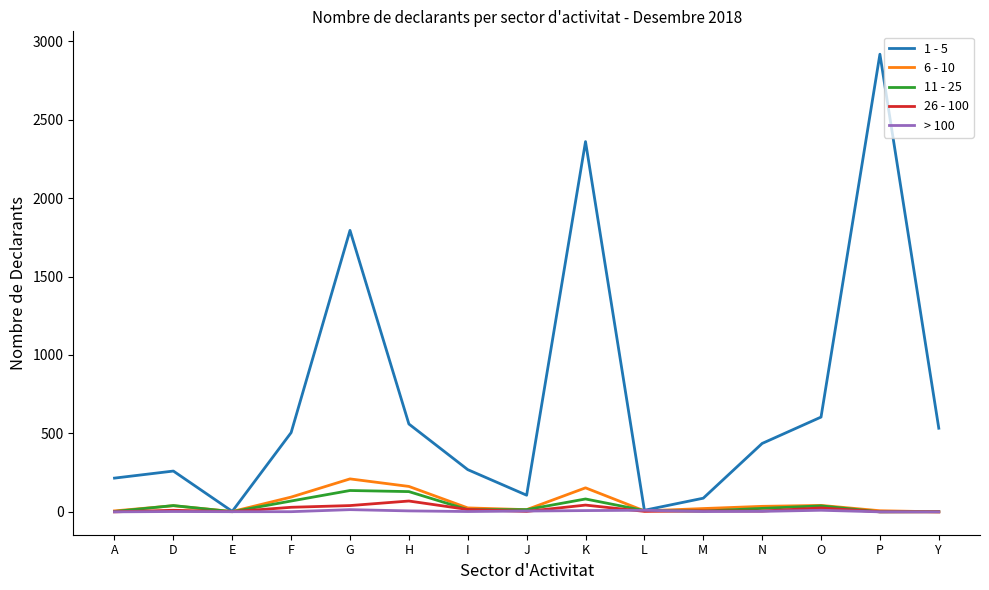

The 1 - 5 series shows 2360 at K. True or false?

True